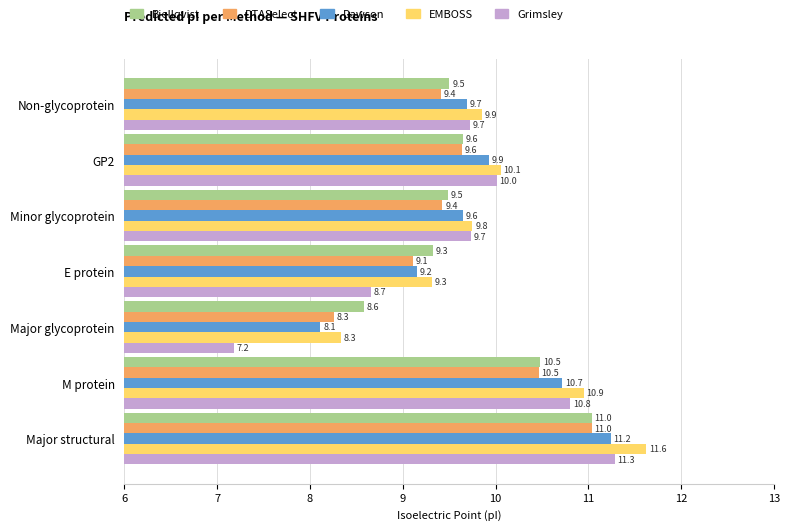

What is the maximum value shown in the chart?

11.6